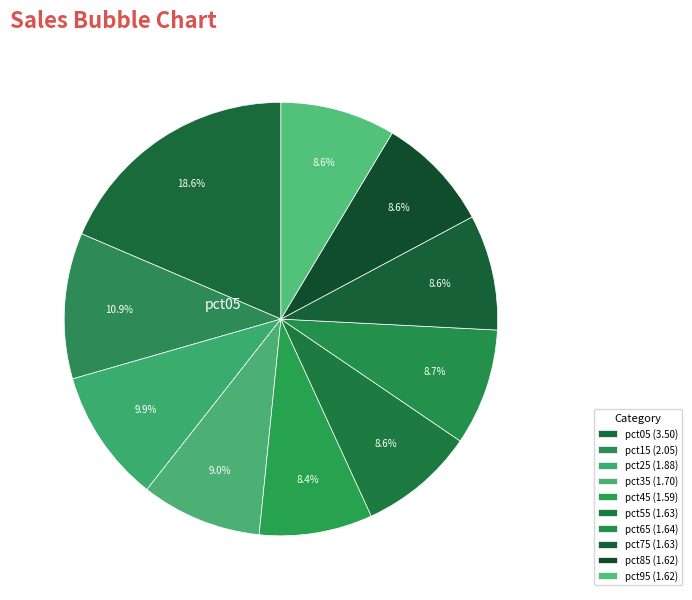

Which slice is the smallest?

pct45